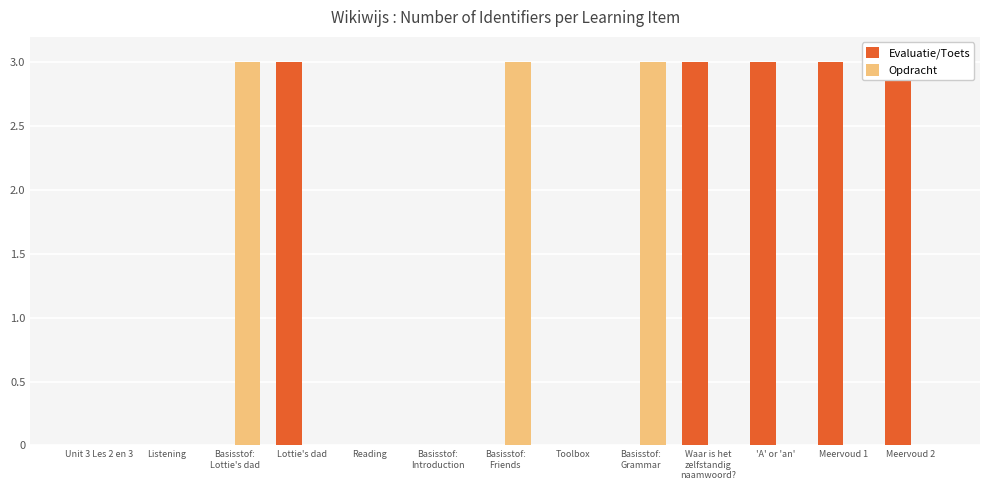

The value of Evaluatie/Toets at Lottie's dad is 1.4. True or false?

False